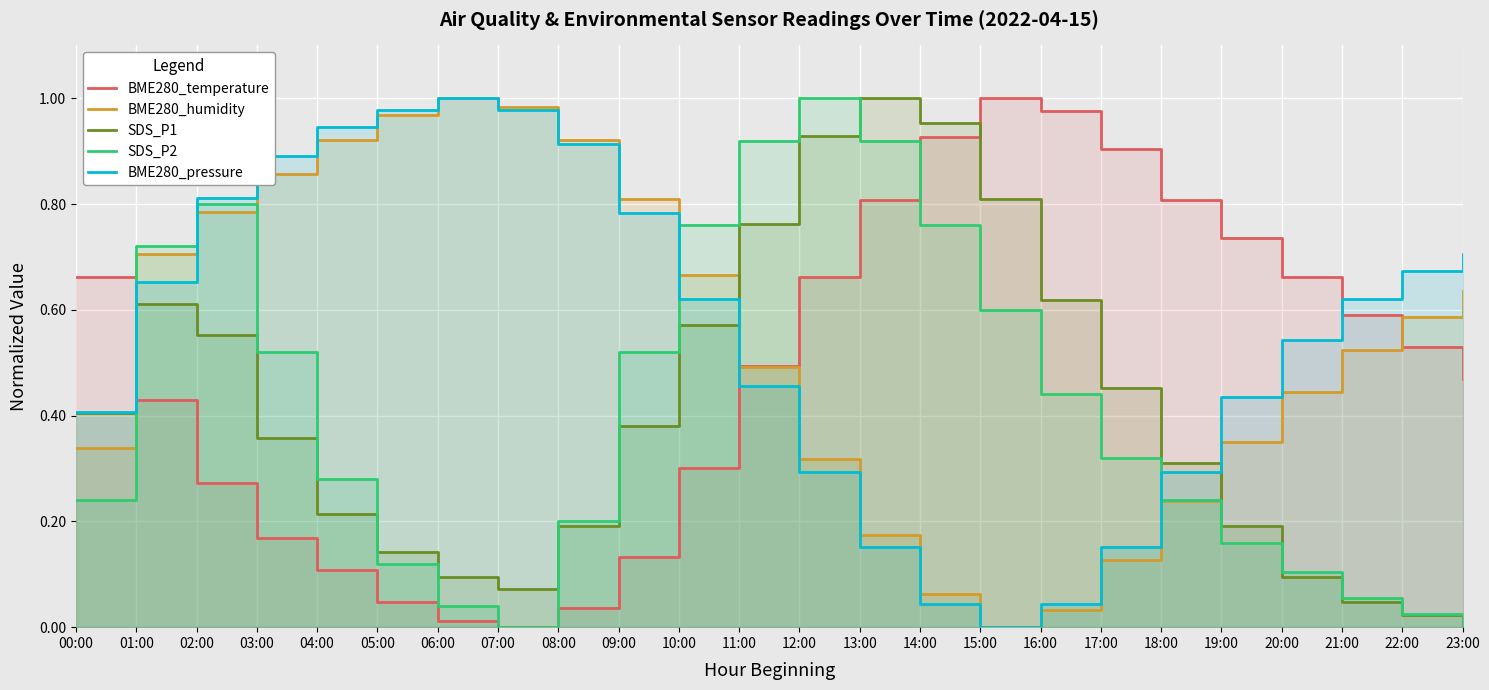

What is the highest value of the SDS_P1 series?

1.0